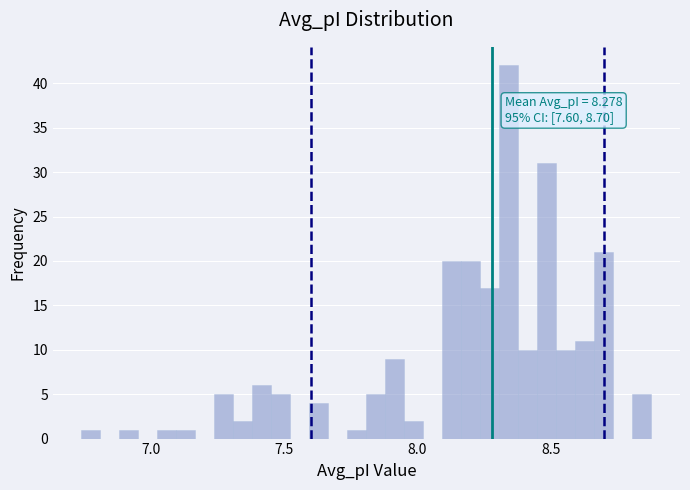

Read against the x-axis, roughly where is the centre of the tallest bar?

8.35